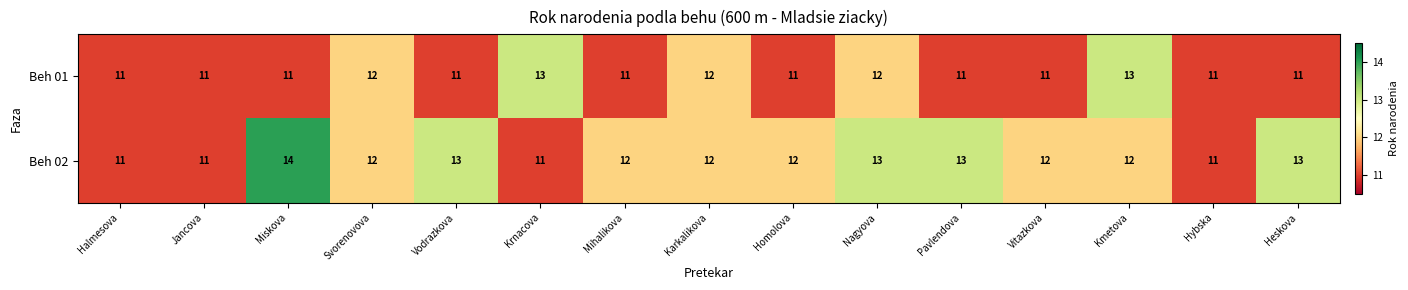

How many Beh 01 values are between 11 and 12?

13